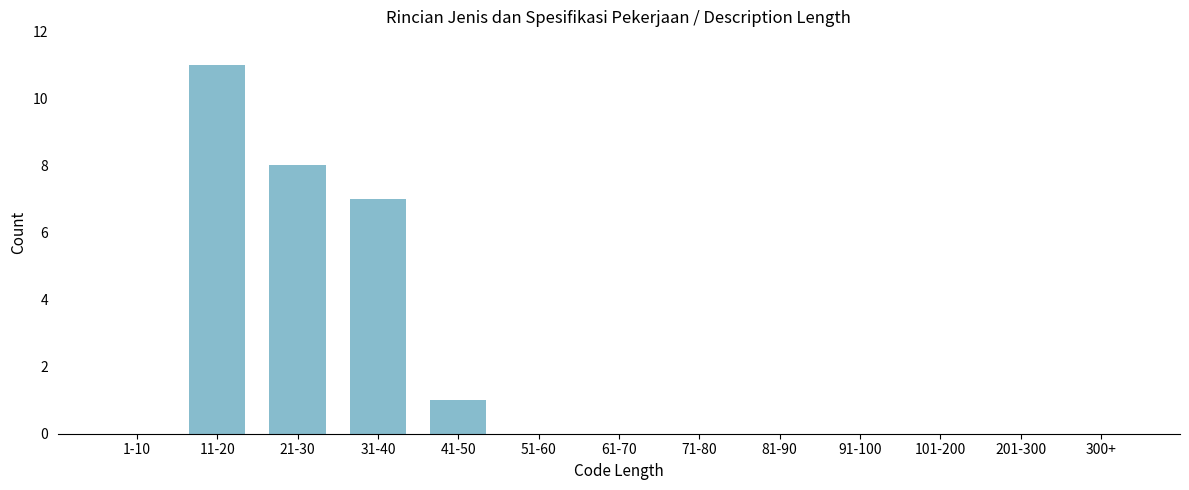

Reading left to right, transcribe all the data shown in this chart.

1-10=0	11-20=11	21-30=8	31-40=7	41-50=1	51-60=0	61-70=0	71-80=0	81-90=0	91-100=0	101-200=0	201-300=0	300+=0